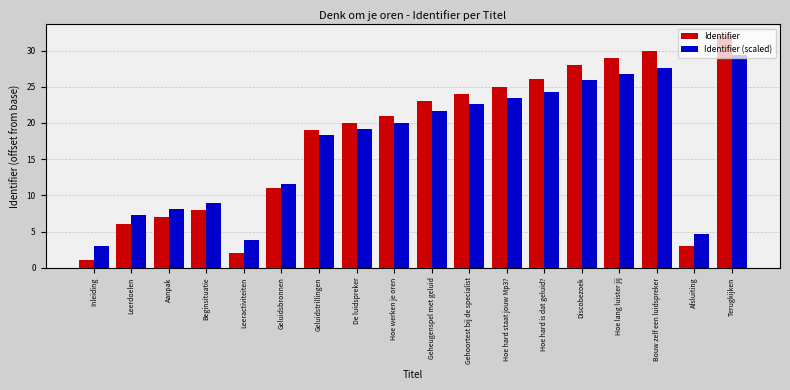

What value does the Identifier (scaled) series have at Leeractiviteiten?

3.9